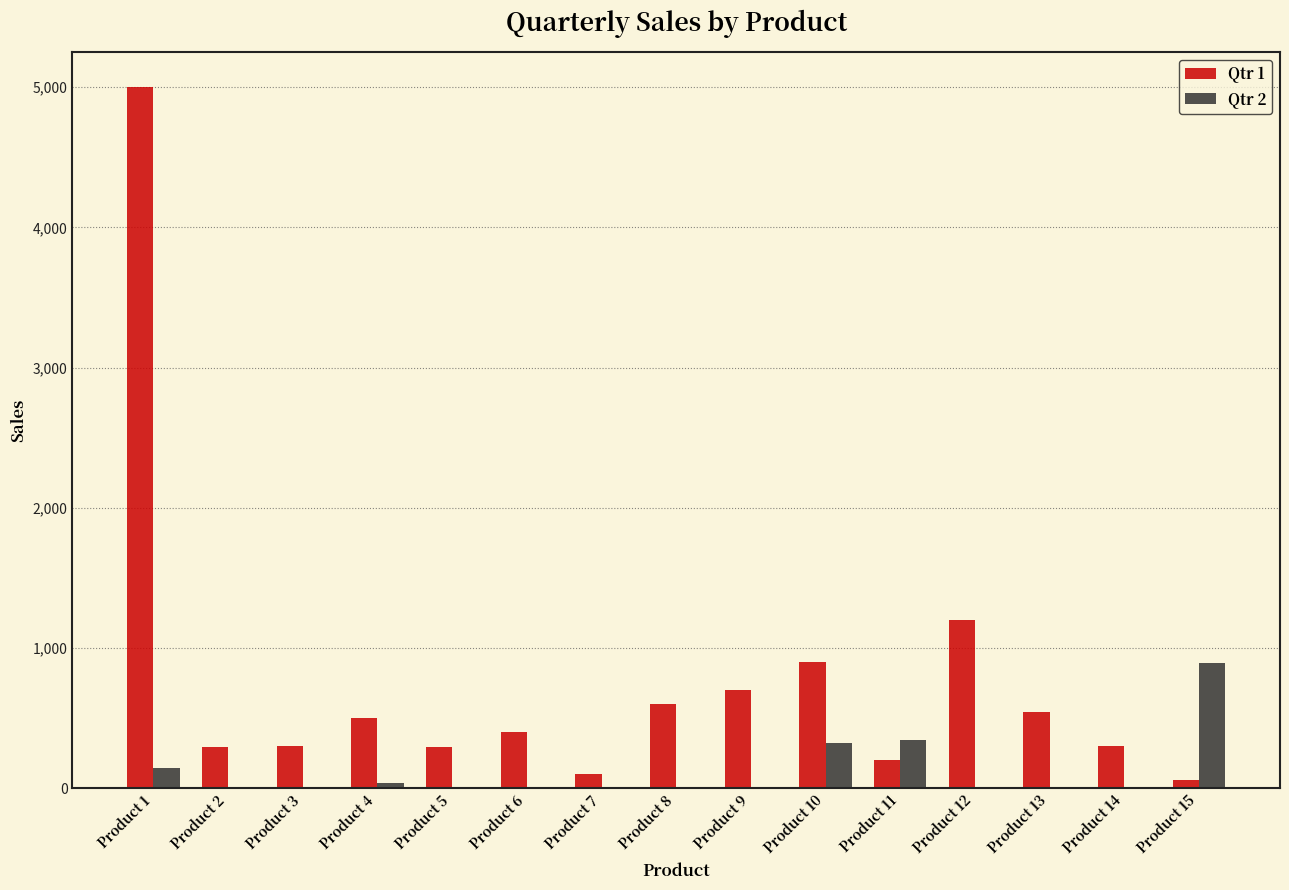

Is the value of Qtr 1 at Product 9 greater than the value of Qtr 2 at Product 5?

Yes